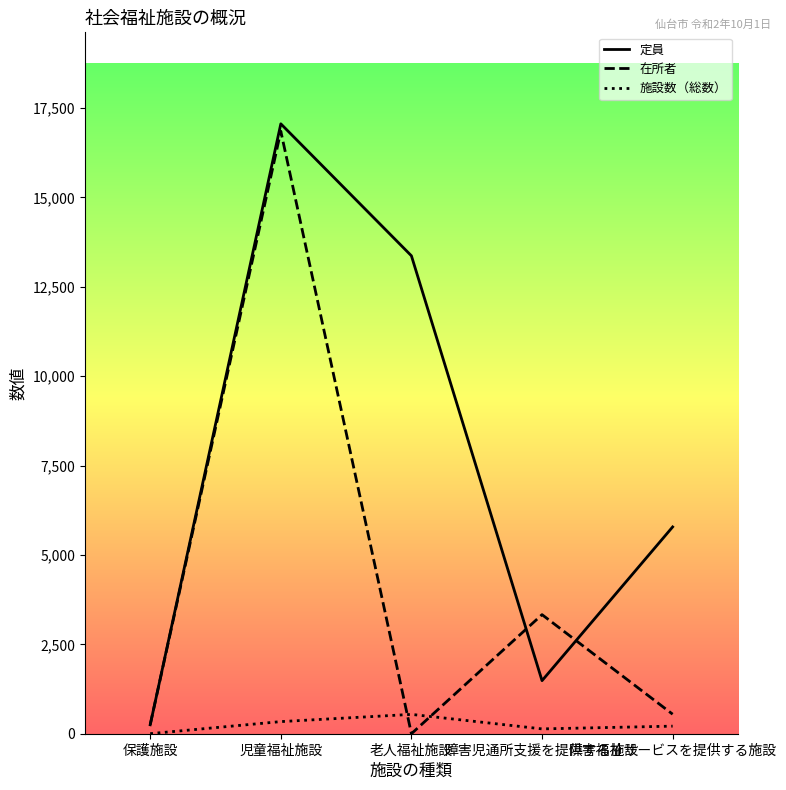

How many interior local valleys does the 定員 series have?

1